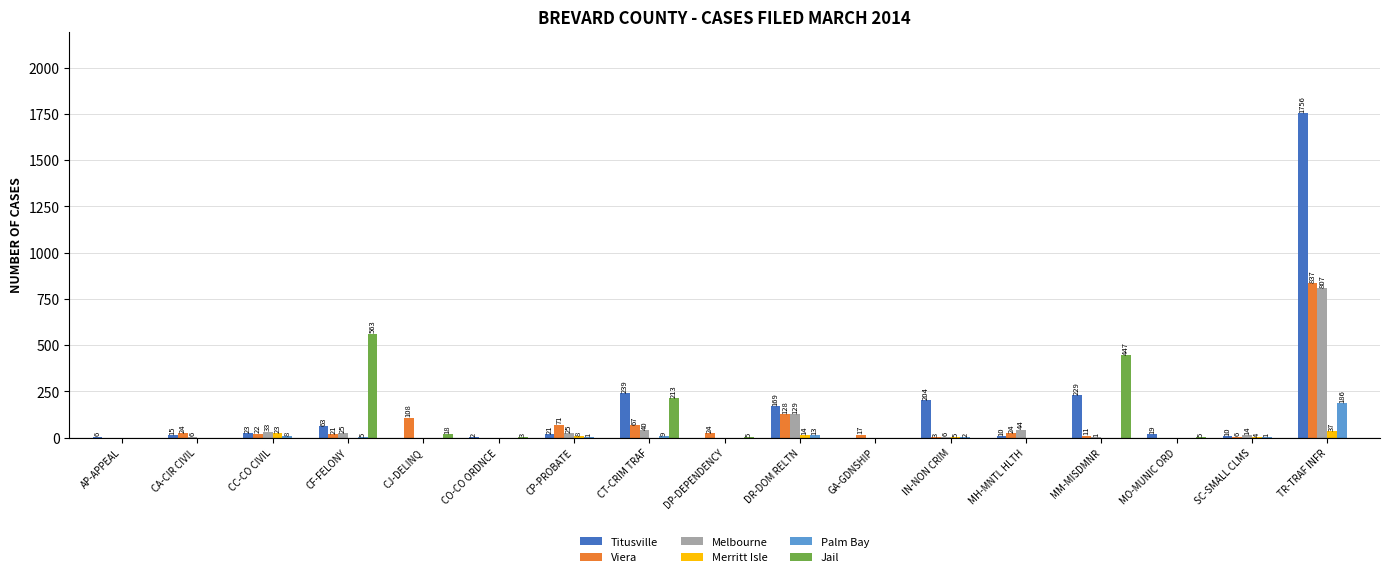

The Jail series shows 287 at CP-PROBATE. True or false?

False